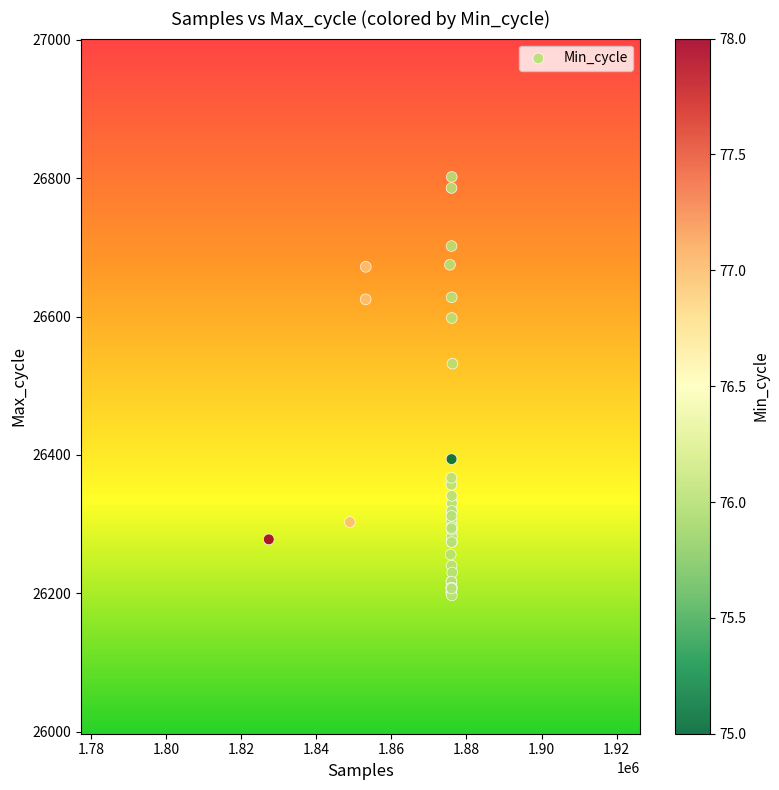

What Y value in the scatter plot is closest to 26499?

26532